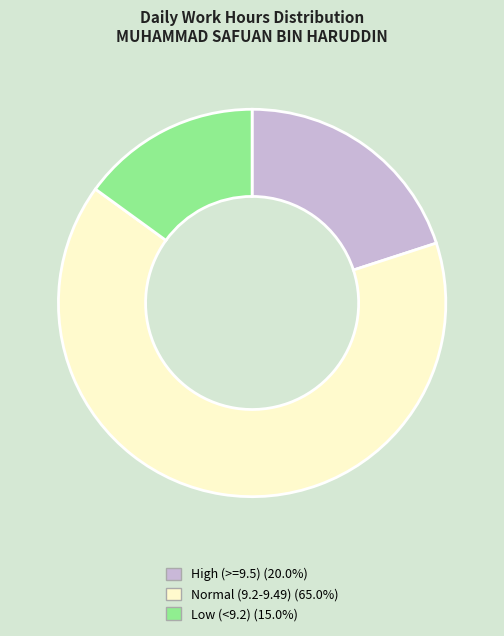

What is the ratio of the value at Normal (9.2-9.49) (65.0%) to the value at Low (<9.2) (15.0%)?

4.3